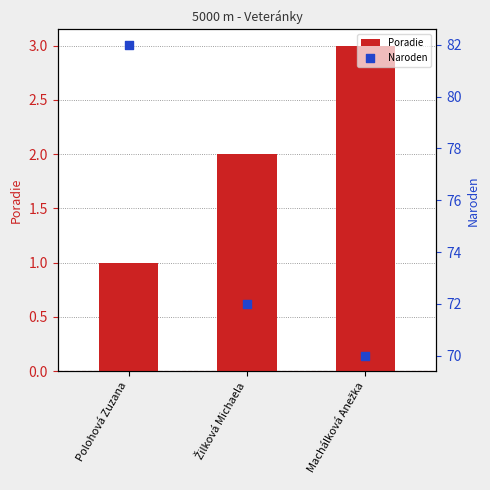

At which category is the sum across all series the highest?

Polohová Zuzana